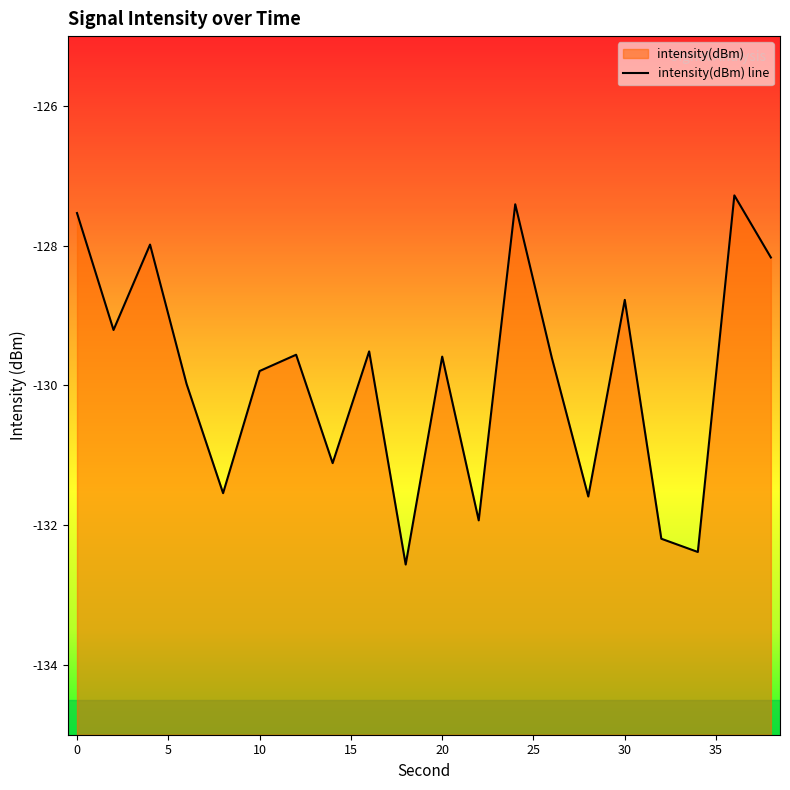

What is the maximum value shown in the chart?

-127.3